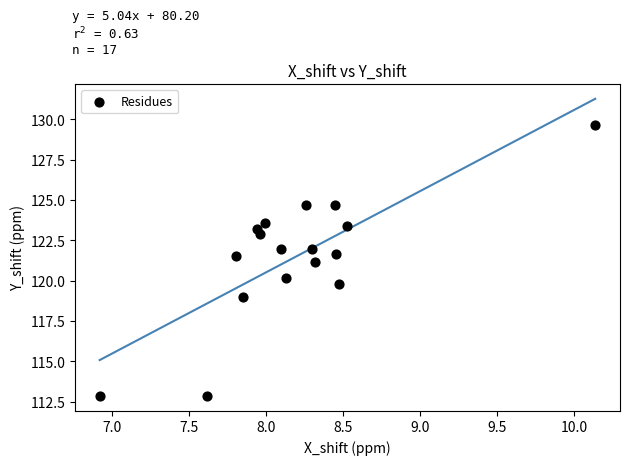

What is the range of Y values (max minus min)?

16.8